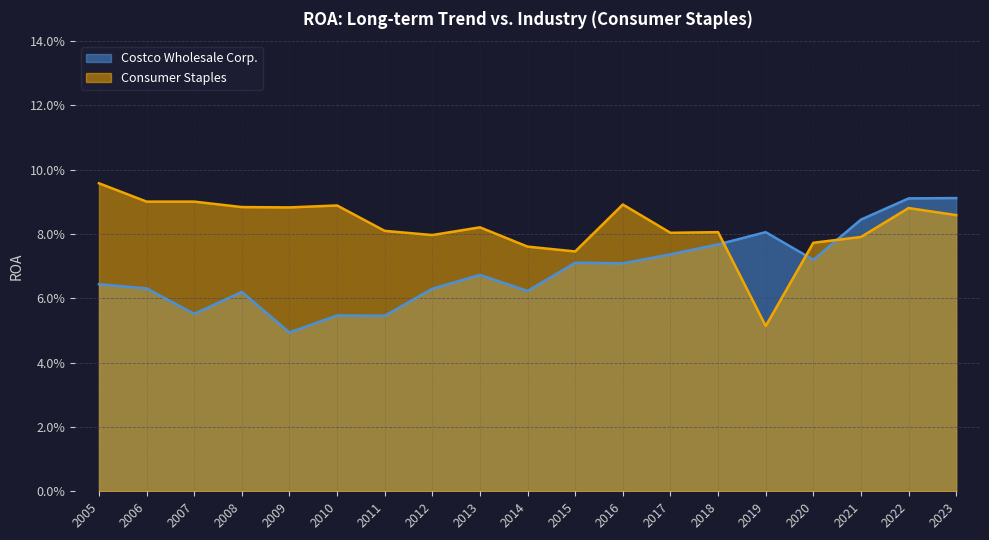

Reading right to left, extract all data points from this chart.

Costco Wholesale Corp.: 0.1	0.1	0.1	0.1	0.1	0.1	0.1	0.1	0.1	0.1	0.1	0.1	0.1	0.1	0.0	0.1	0.1	0.1	0.1
Consumer Staples: 0.1	0.1	0.1	0.1	0.1	0.1	0.1	0.1	0.1	0.1	0.1	0.1	0.1	0.1	0.1	0.1	0.1	0.1	0.1